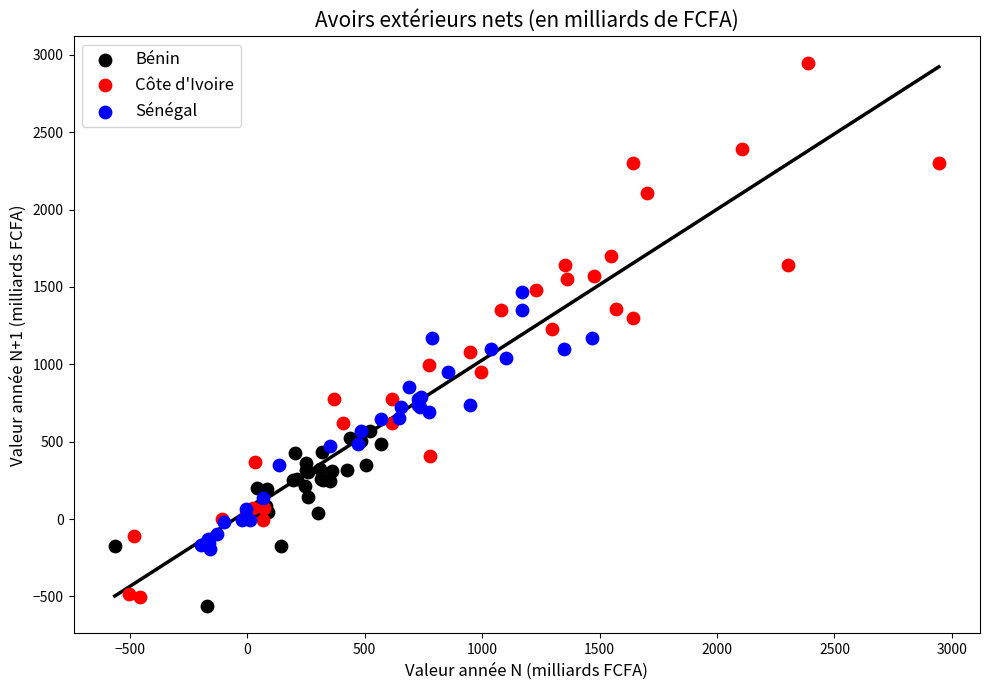

Which series reaches the maximum Y coordinate?

Côte d'Ivoire